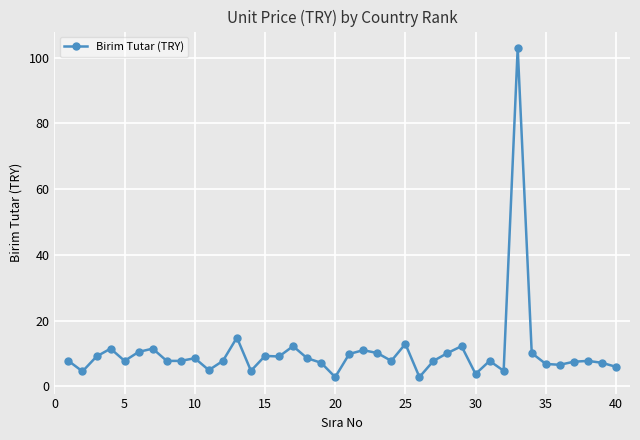

What is the sum of all values?

423.2